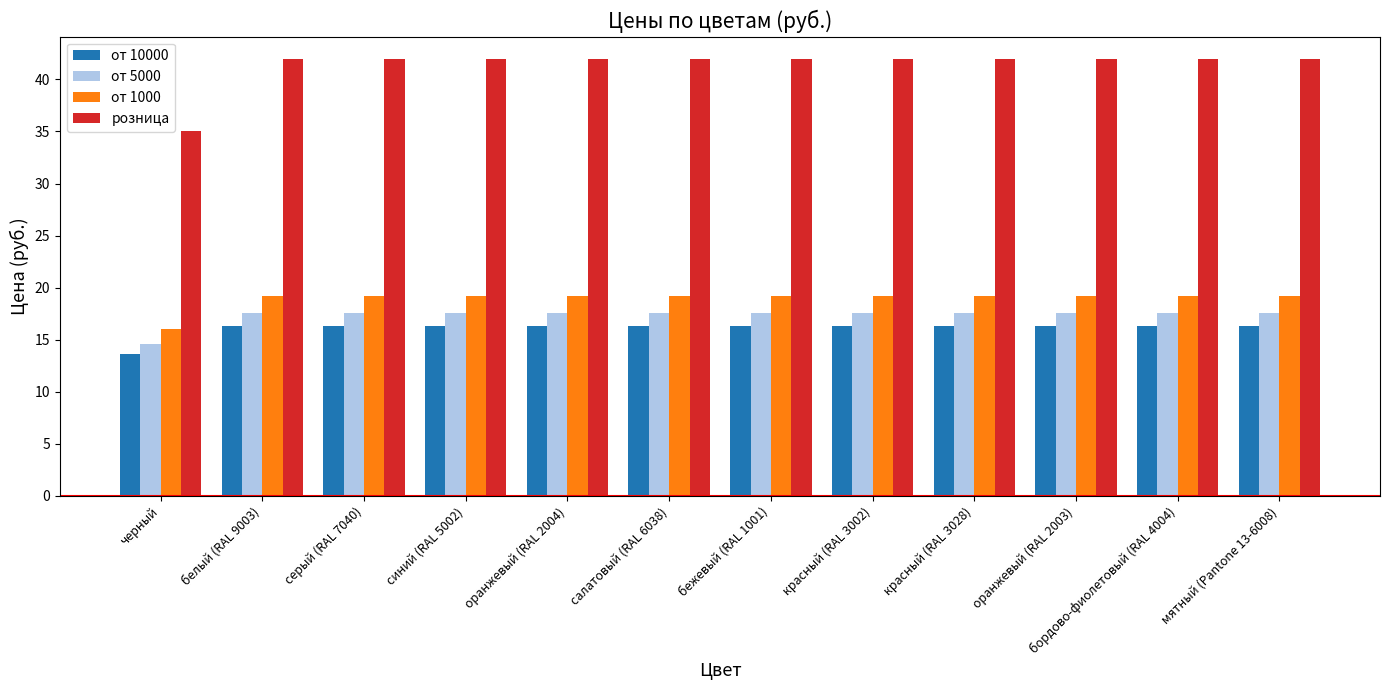

Count the от 10000 values in the range 16 to 17.

11